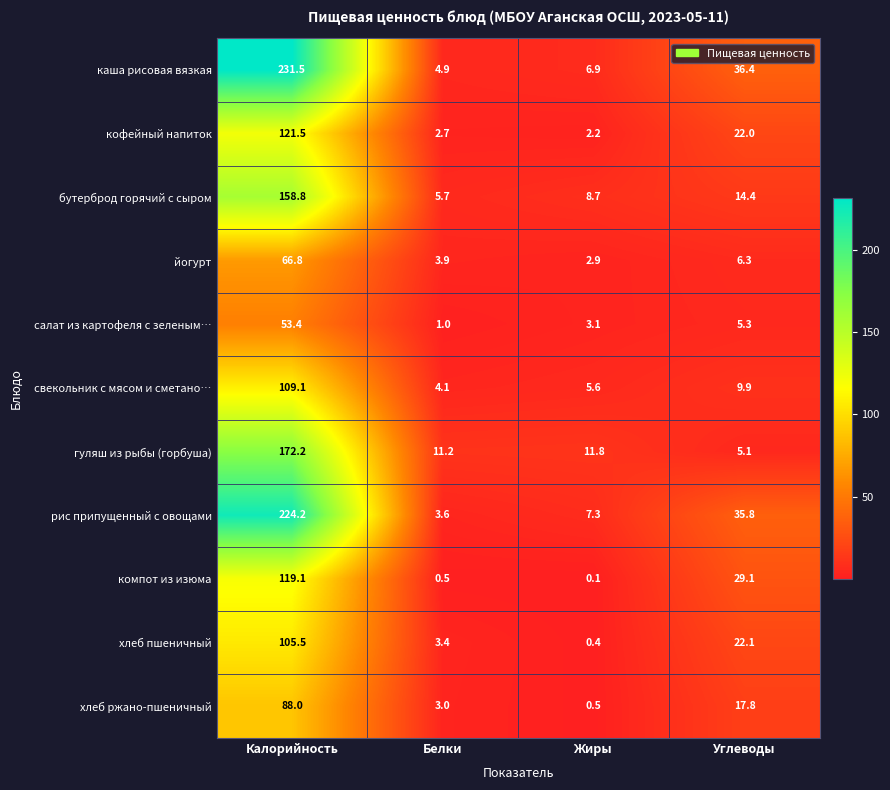

The value of свекольник с мясом и сметано… at Белки is 2.3. True or false?

False